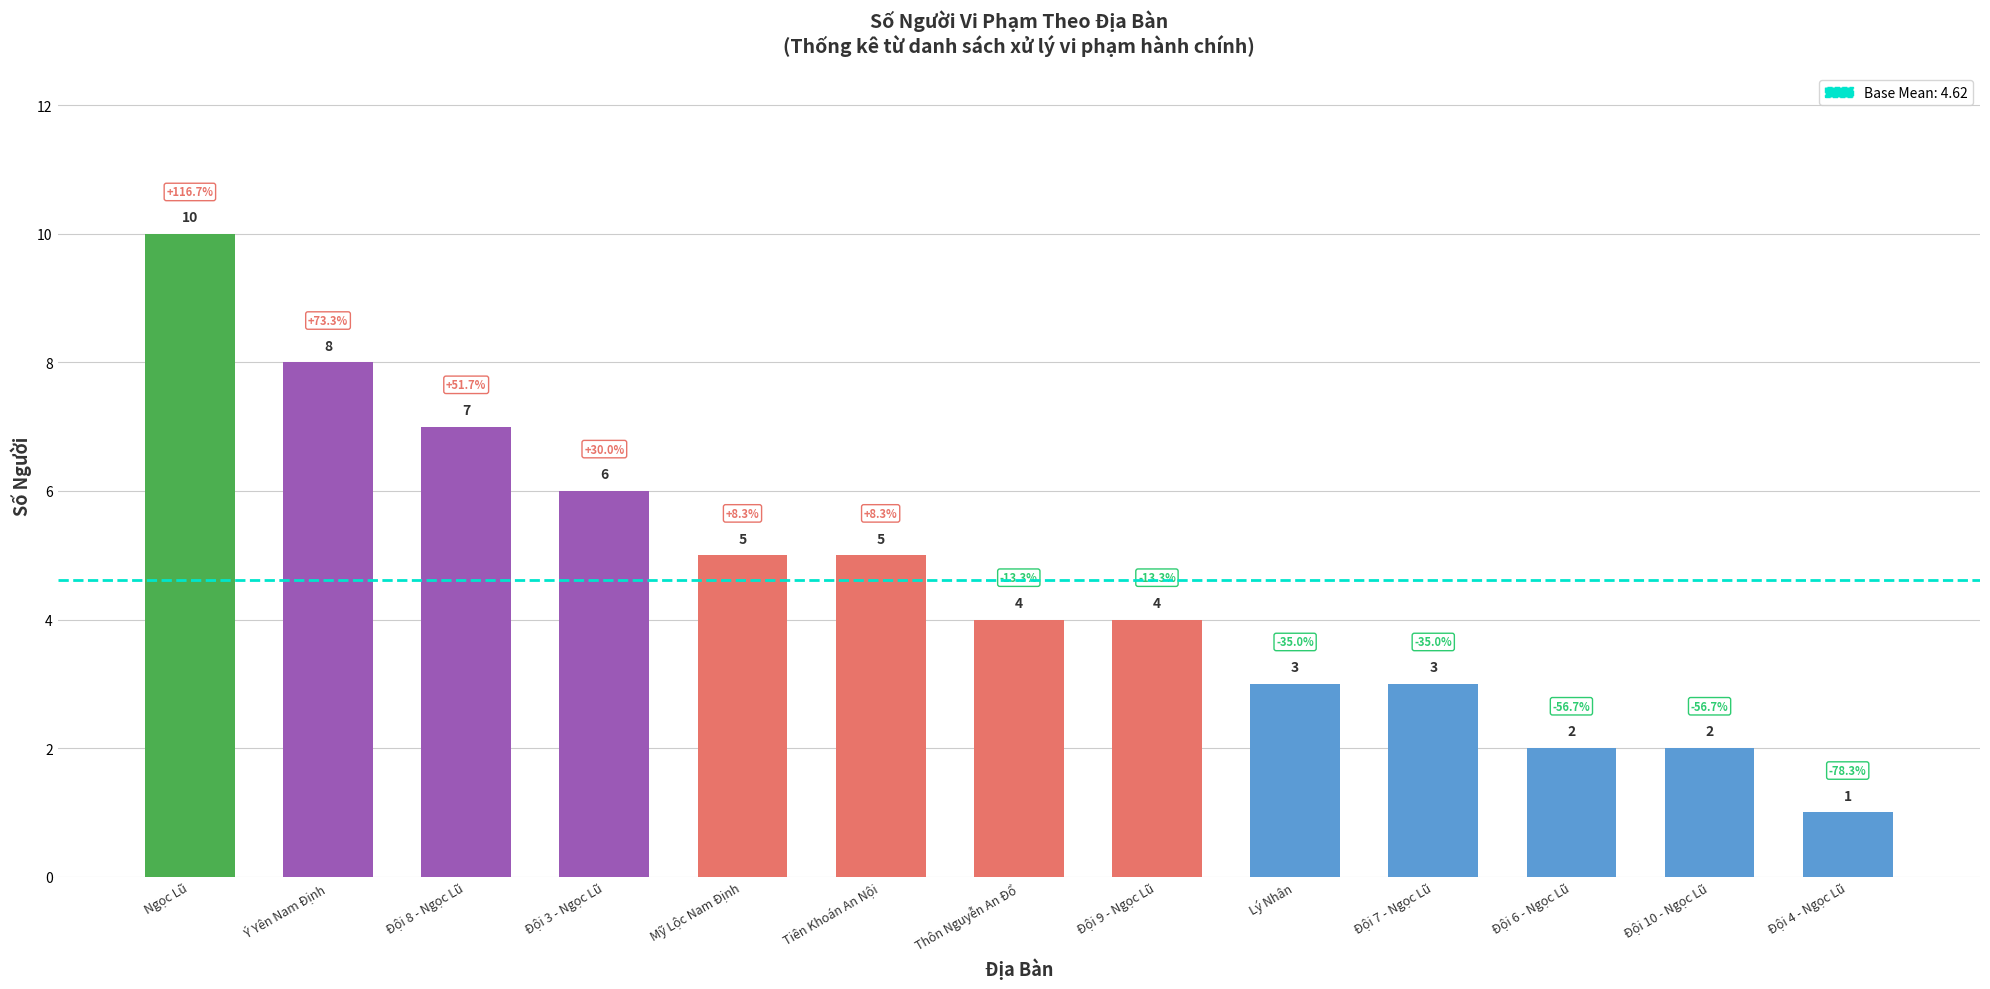

Between Ý Yên Nam Định and Đội 9 - Ngọc Lũ, which is larger?

Ý Yên Nam Định